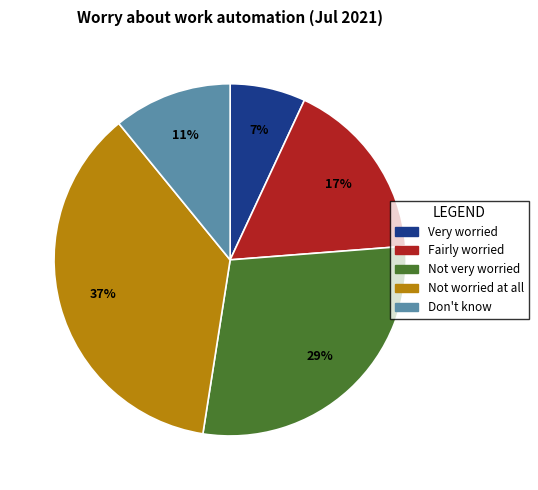

To the nearest percent, what is the difference between the Very worried and Not very worried slice percentages?

22%